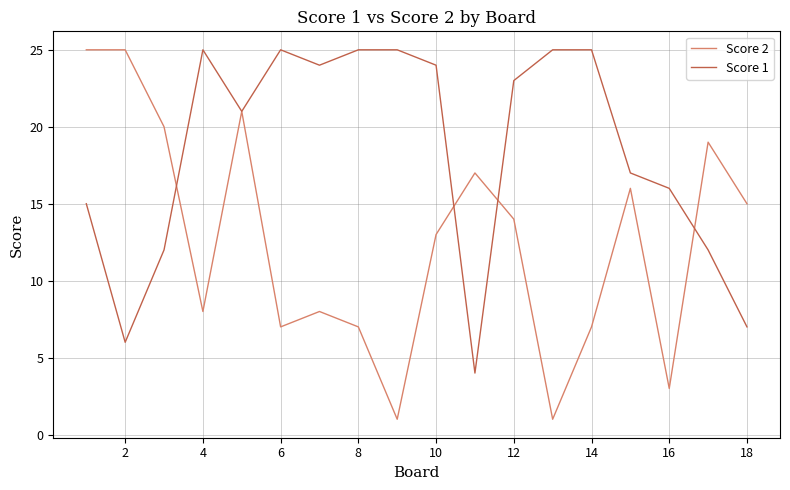

Rank the series by their average value, from highest to lowest.

Score 1, Score 2